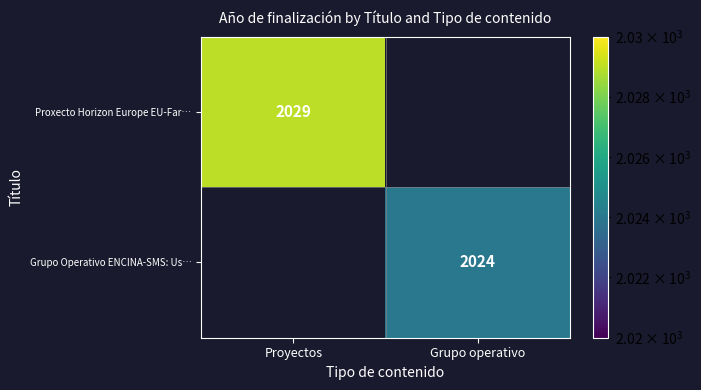

The value of Grupo Operativo ENCINA-SMS: Us… at Grupo operativo is 2024. True or false?

True